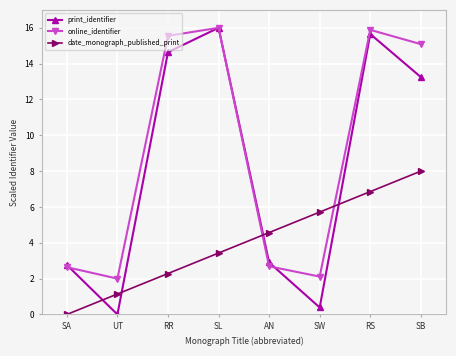

After their last crossing, which series has the higher values: online_identifier or date_monograph_published_print?

online_identifier